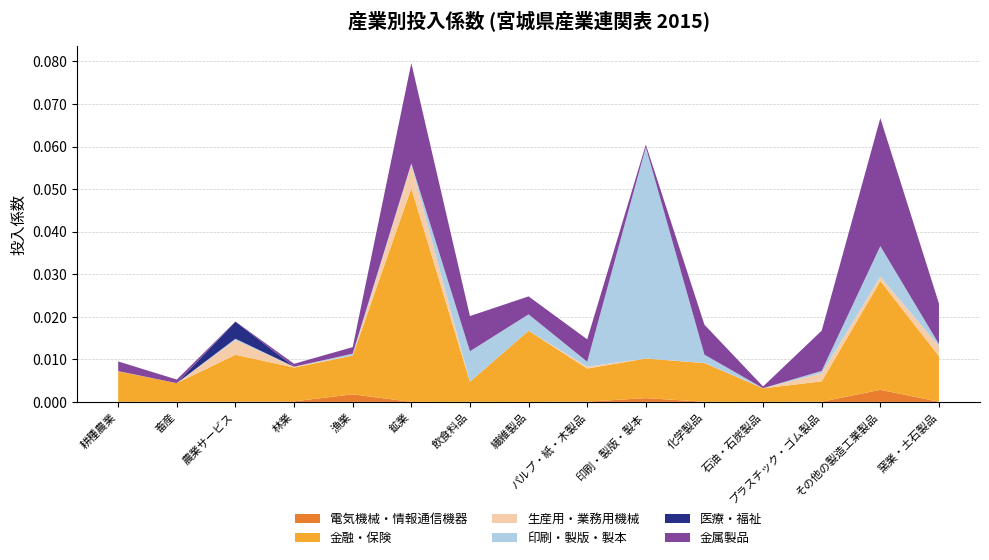

Reading left to right, what are all the values shown in this chart?

電気機械・情報通信機器: 耕種農業=0.0	畜産=0.0	農業サービス=0.0	林業=0.0	漁業=0.0	鉱業=0.0	飲食料品=0.0	繊維製品=0.0	パルプ・紙・木製品=0.0	印刷・製版・製本=0.0	化学製品=0.0	石油・石炭製品=0.0	プラスチック・ゴム製品=0.0	その他の製造工業製品=0.0	窯業・土石製品=0.0
金融・保険: 耕種農業=0.0	畜産=0.0	農業サービス=0.0	林業=0.0	漁業=0.0	鉱業=0.1	飲食料品=0.0	繊維製品=0.0	パルプ・紙・木製品=0.0	印刷・製版・製本=0.0	化学製品=0.0	石油・石炭製品=0.0	プラスチック・ゴム製品=0.0	その他の製造工業製品=0.0	窯業・土石製品=0.0
生産用・業務用機械: 耕種農業=0.0	畜産=0.0	農業サービス=0.0	林業=0.0	漁業=0.0	鉱業=0.0	飲食料品=0.0	繊維製品=0.0	パルプ・紙・木製品=0.0	印刷・製版・製本=0.0	化学製品=0.0	石油・石炭製品=0.0	プラスチック・ゴム製品=0.0	その他の製造工業製品=0.0	窯業・土石製品=0.0
印刷・製版・製本: 耕種農業=0.0	畜産=0.0	農業サービス=0.0	林業=0.0	漁業=0.0	鉱業=0.0	飲食料品=0.0	繊維製品=0.0	パルプ・紙・木製品=0.0	印刷・製版・製本=0.0	化学製品=0.0	石油・石炭製品=0.0	プラスチック・ゴム製品=0.0	その他の製造工業製品=0.0	窯業・土石製品=0.0
医療・福祉: 耕種農業=0.0	畜産=0.0	農業サービス=0.0	林業=0.0	漁業=0.0	鉱業=0.0	飲食料品=0.0	繊維製品=0.0	パルプ・紙・木製品=0.0	印刷・製版・製本=0.0	化学製品=0.0	石油・石炭製品=0.0	プラスチック・ゴム製品=0.0	その他の製造工業製品=0.0	窯業・土石製品=0.0
金属製品: 耕種農業=0.0	畜産=0.0	農業サービス=0.0	林業=0.0	漁業=0.0	鉱業=0.0	飲食料品=0.0	繊維製品=0.0	パルプ・紙・木製品=0.0	印刷・製版・製本=0.0	化学製品=0.0	石油・石炭製品=0.0	プラスチック・ゴム製品=0.0	その他の製造工業製品=0.0	窯業・土石製品=0.0